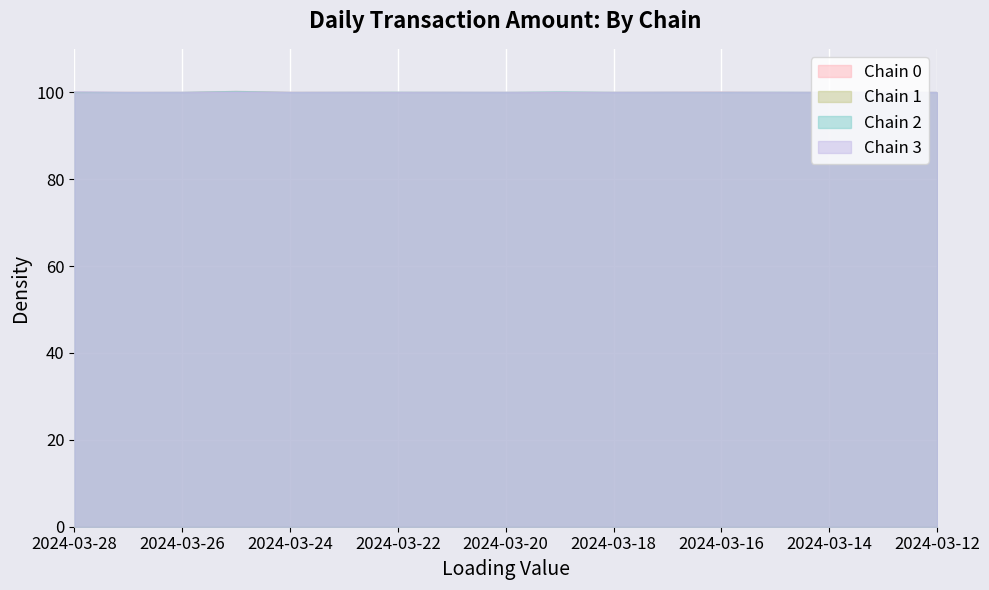

At how many categories does at least one series exceed 100?

13